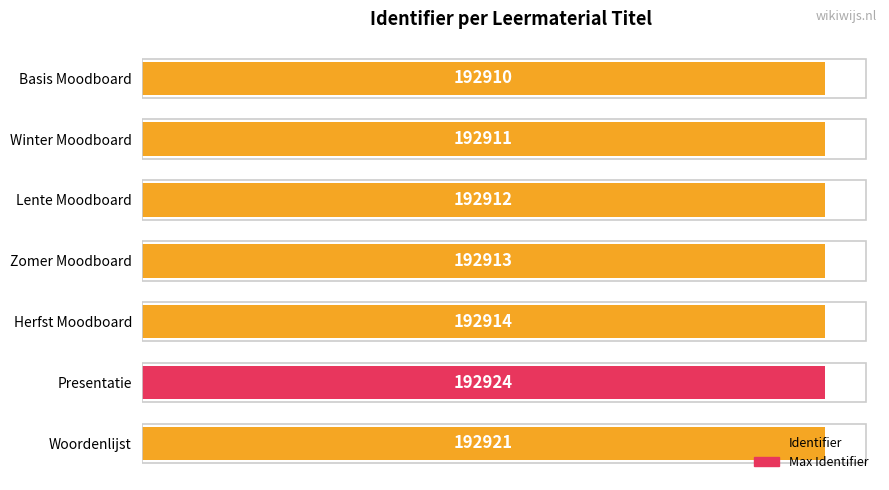

Does the chart contain stacked bars?

No